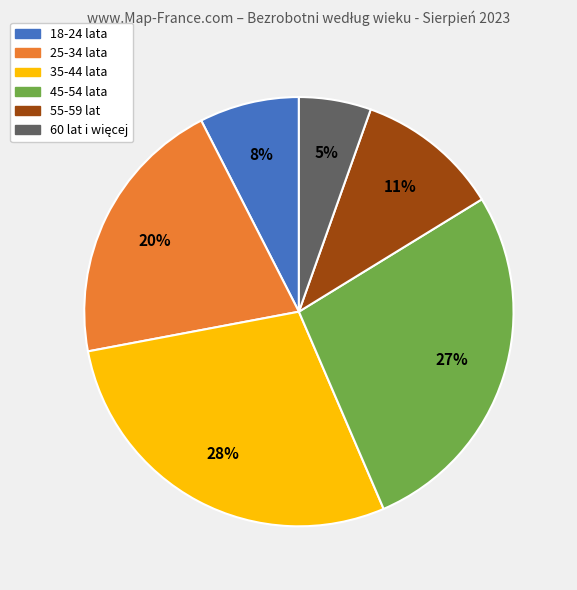

Do 35-44 lata and 45-54 lata together represent more than half of the pie?

Yes